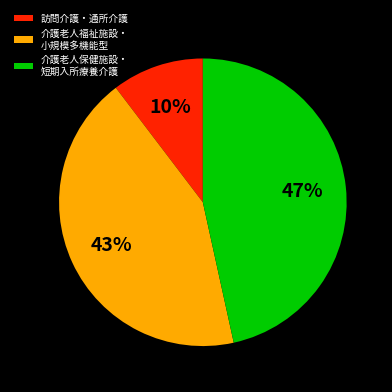

Combined, do 介護老人福祉施設・ 小規模多機能型 and 訪問介護・通所介護 account for over 50%?

Yes